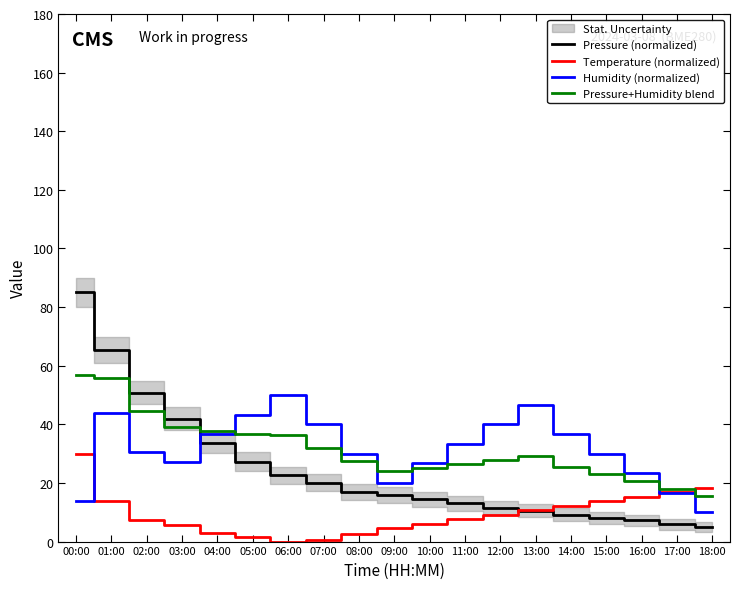

What is the label of the 11th point from the left?

10:00